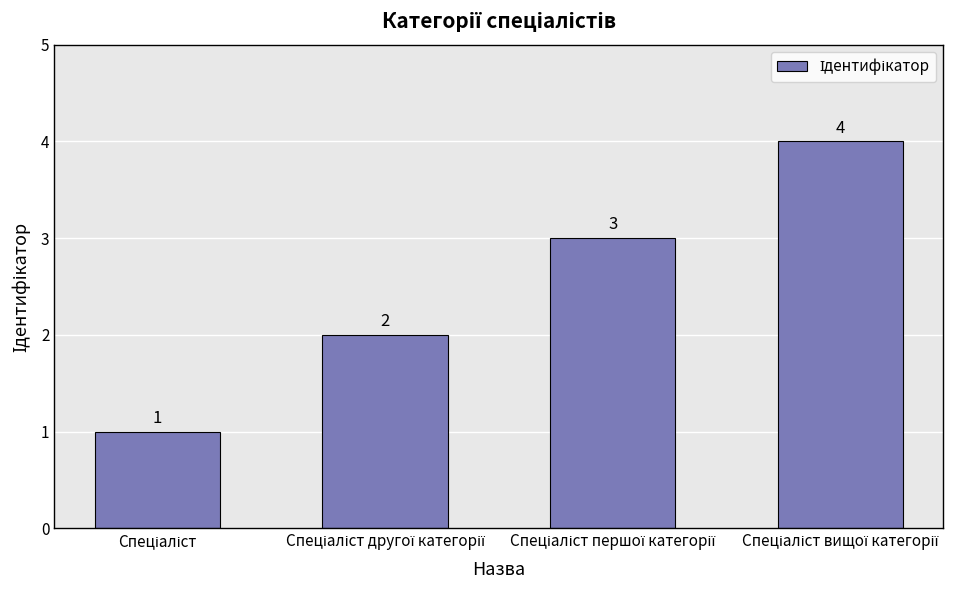

How many values are between 2 and 4?

3